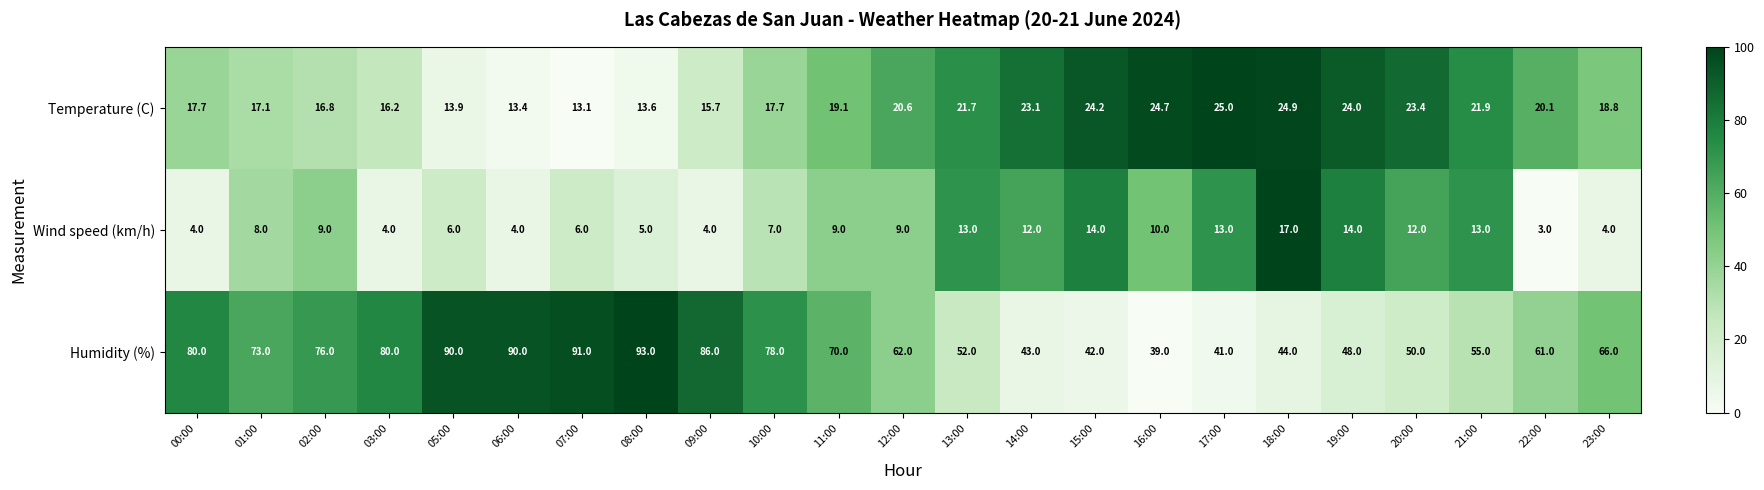

At which category is the sum across all series the highest?

08:00